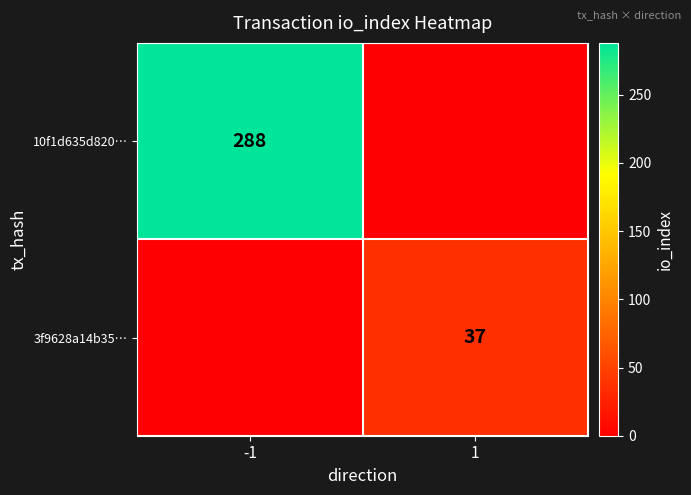

True or false: 10f1d635d820… has a value of 201 at -1.

False